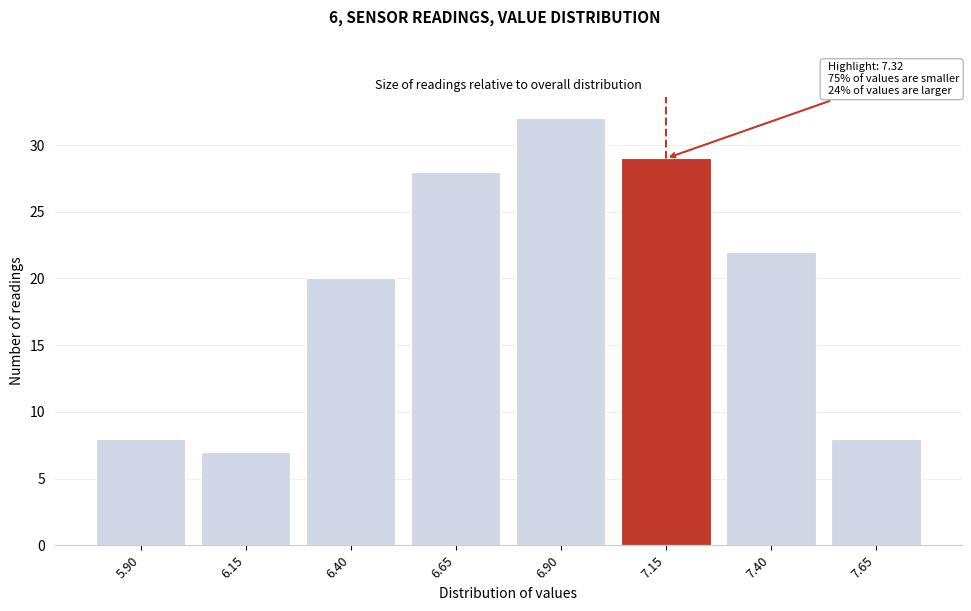

Reading left to right, list all the values displayed in this chart.

5.90=8	6.15=7	6.40=20	6.65=28	6.90=32	7.15=29	7.40=22	7.65=8